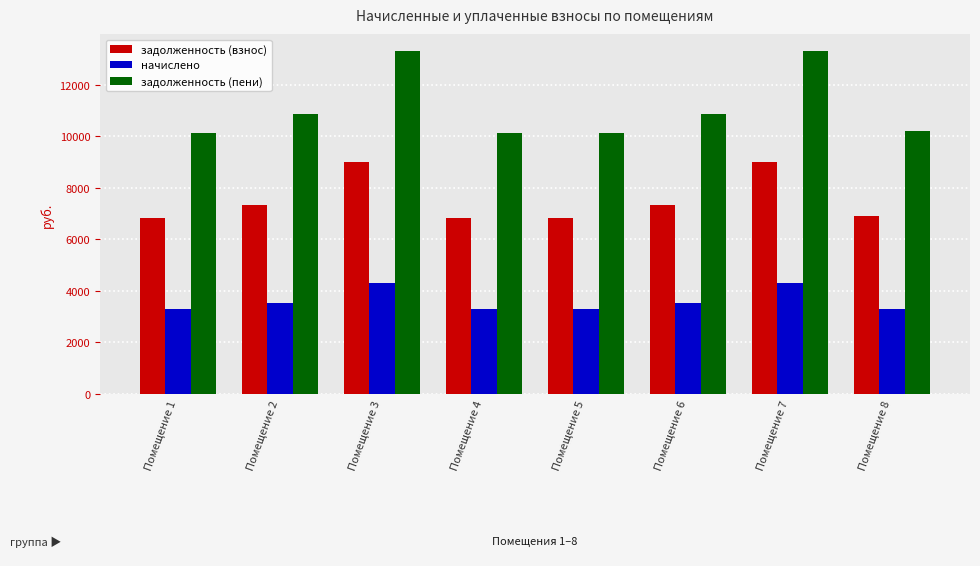

List the series in order of their peak value, highest first.

задолженность (пени), задолженность (взнос), начислено